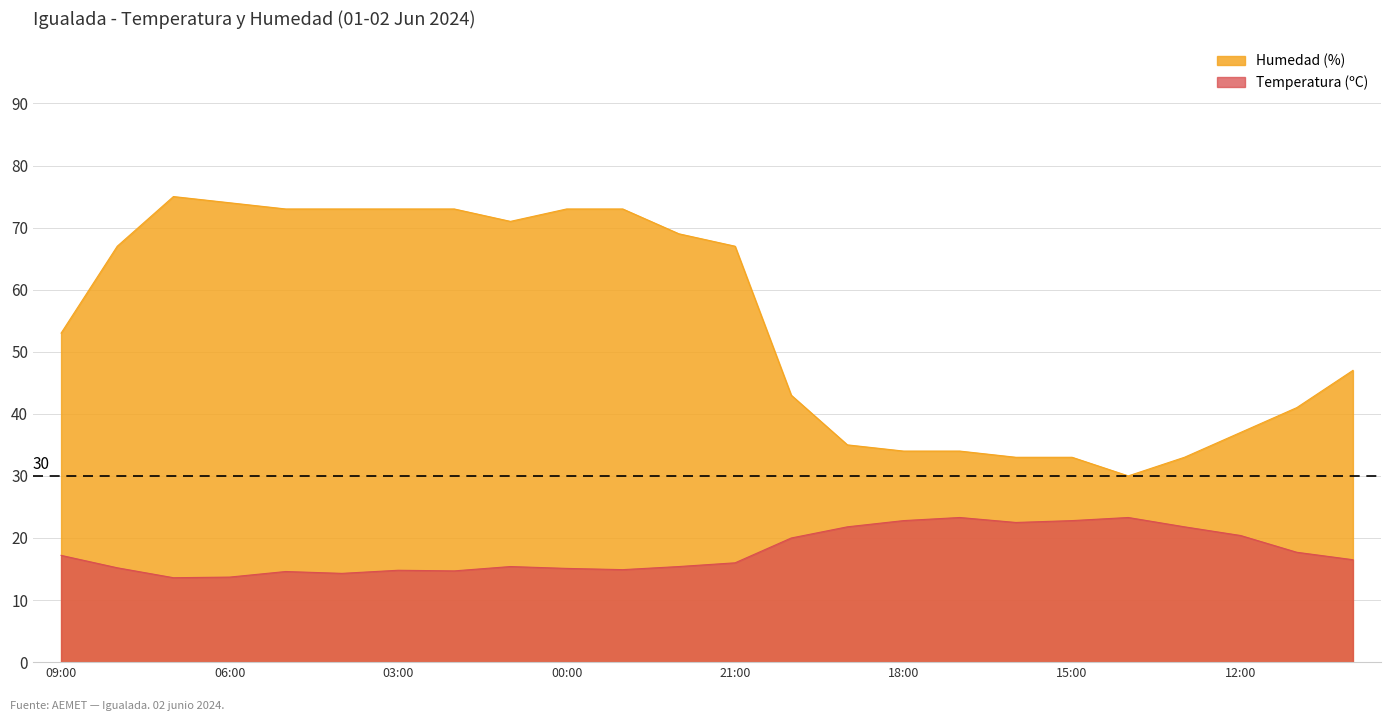

Where is the first local maximum for Humedad (%)?

07:00